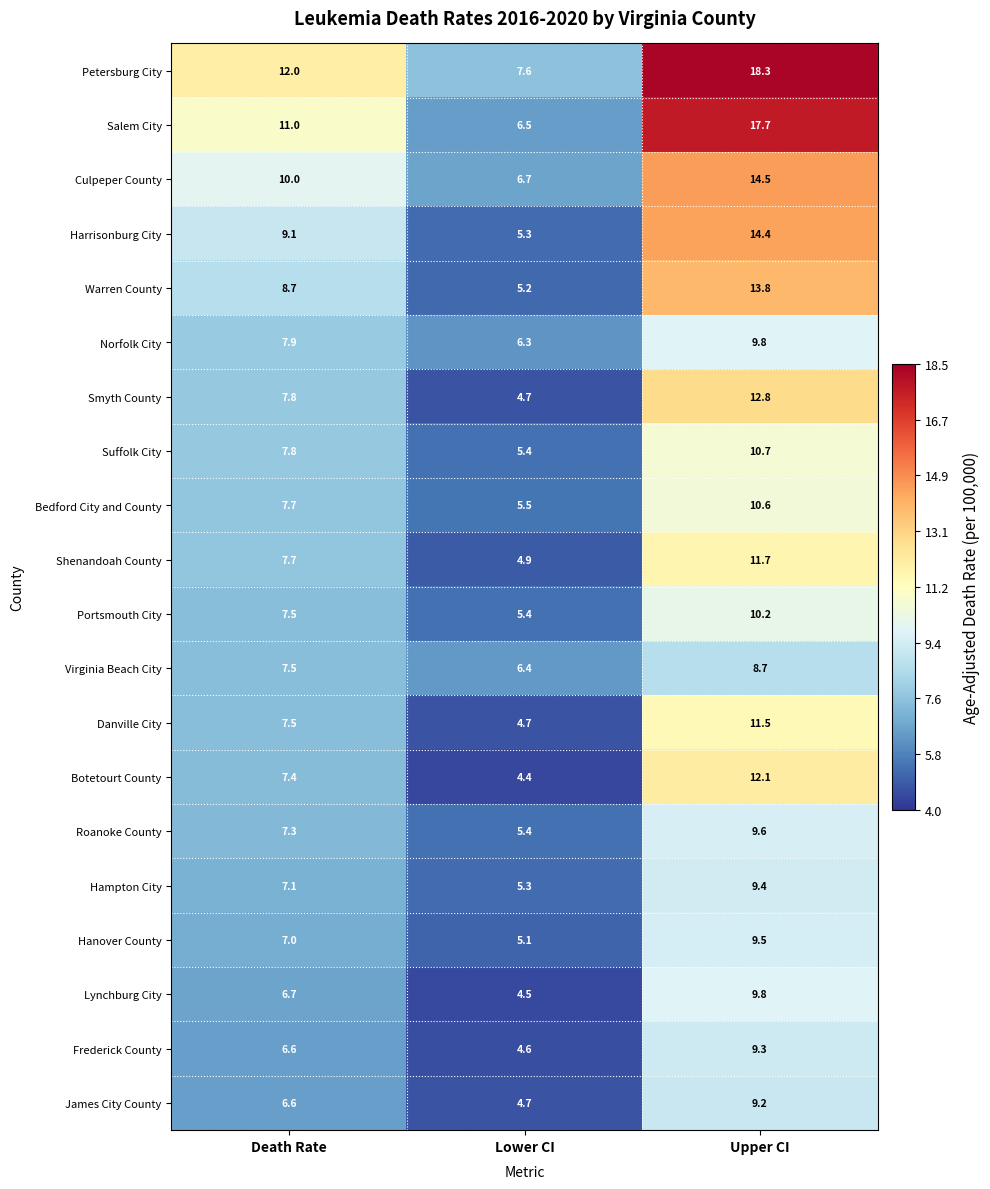

What is the smallest value displayed?

4.4